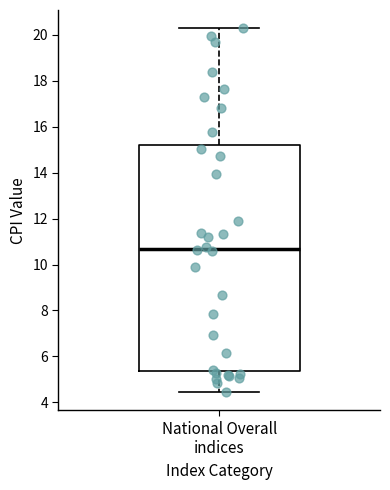

Where does the lower whisker of the box for National Overall indices end on the y-axis? The values are not printed on the chart, so give them approximately, as read against the axis.

4.4